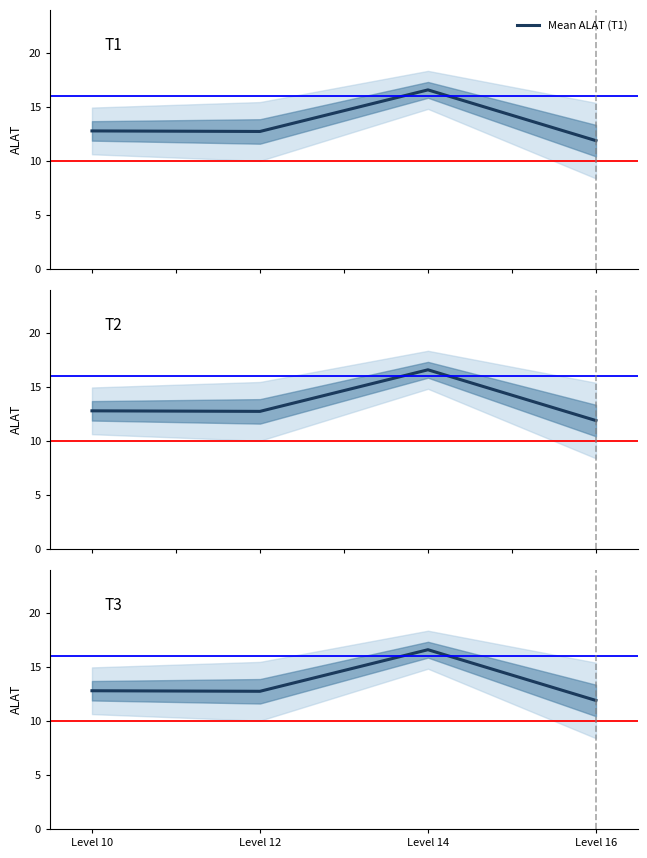

How many series are shown in this chart?

3